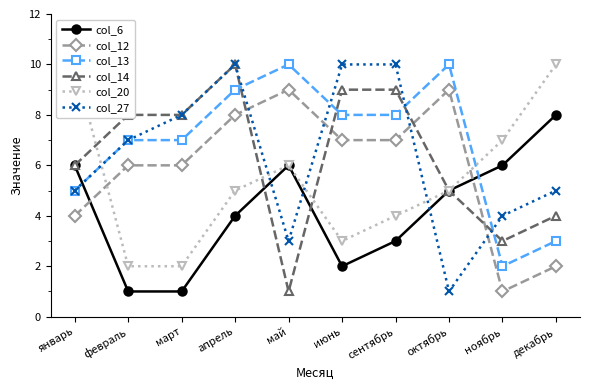

Which has a higher value, март or октябрь?

октябрь